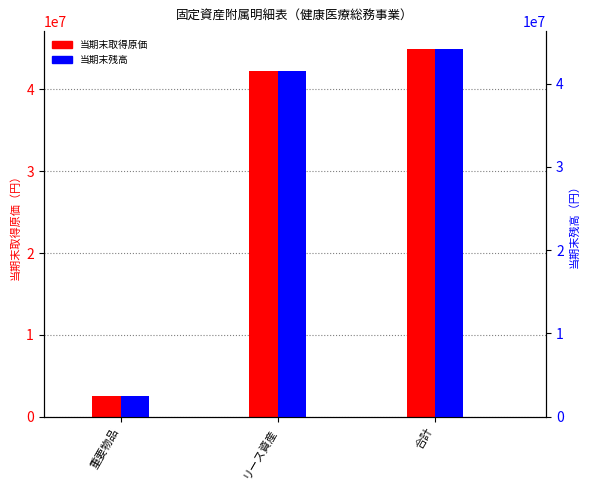

Reading left to right, list all the values displayed in this chart.

当期末取得原価: 2590500	42272615	44863115
当期末残高: 2525736	41579621	44105357